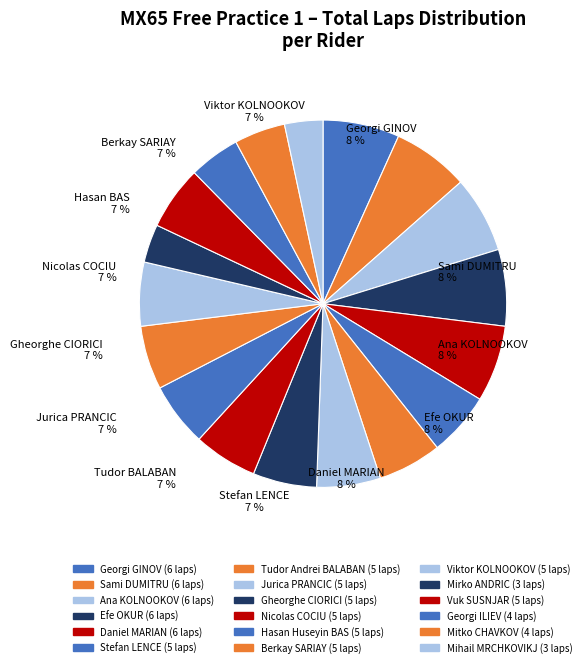

How many segments does this pie chart have?

18